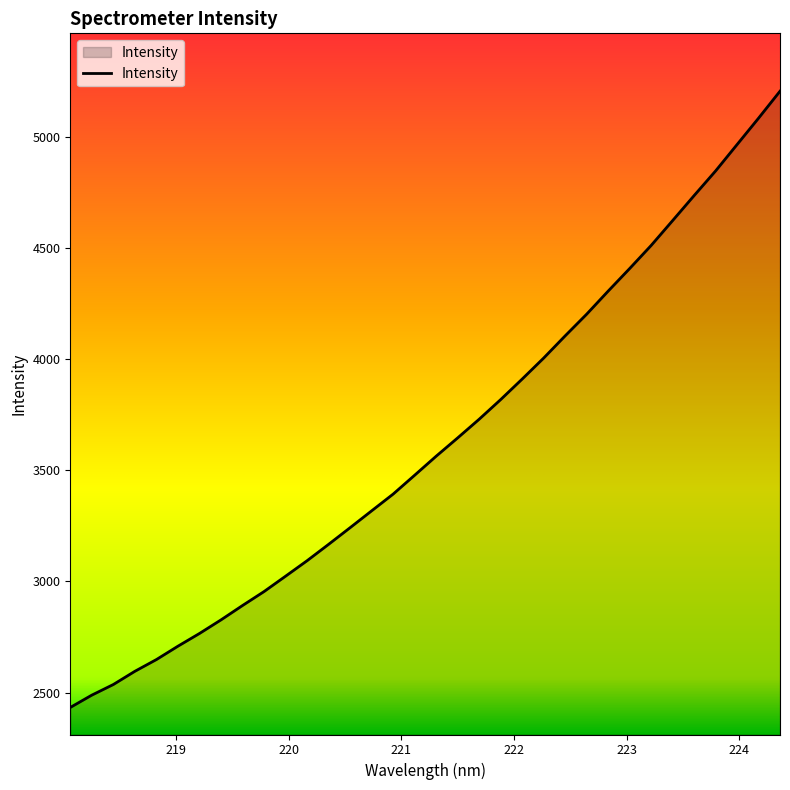

Does the chart display data point markers on the line(s)?

No